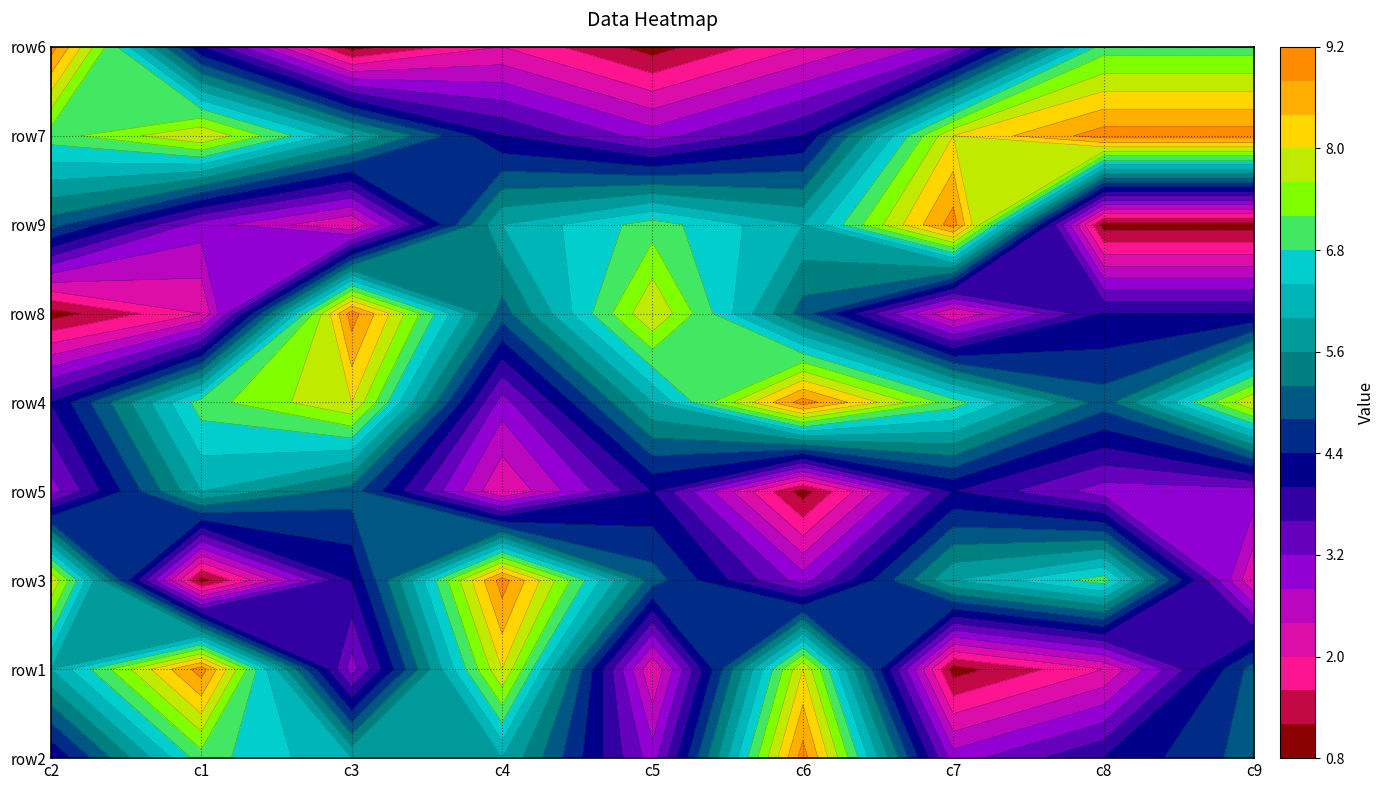

Reading left to right, extract all data points from this chart.

2: 4	7	6	6	3	9	3	4	5
1: 6	9	3	8	2	8	1	2	5
3: 8	1	4	9	5	3	6	7	2
4: 3	6	5	2	4	1	4	3	3
5: 4	7	8	3	6	9	7	5	8
6: 1	2	9	5	8	5	2	4	4
7: 5	3	2	6	7	6	9	1	1
8: 7	8	6	4	3	4	8	9	9
9: 9	4	1	2	1	2	3	7	7